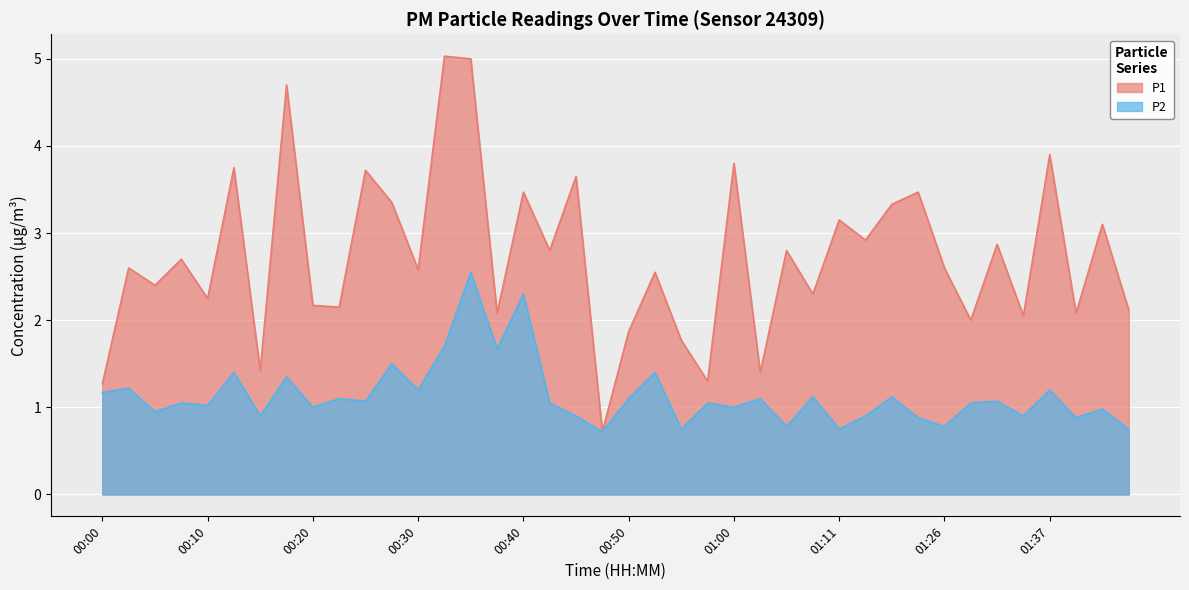

How many values in the P2 series exceed 1?

24